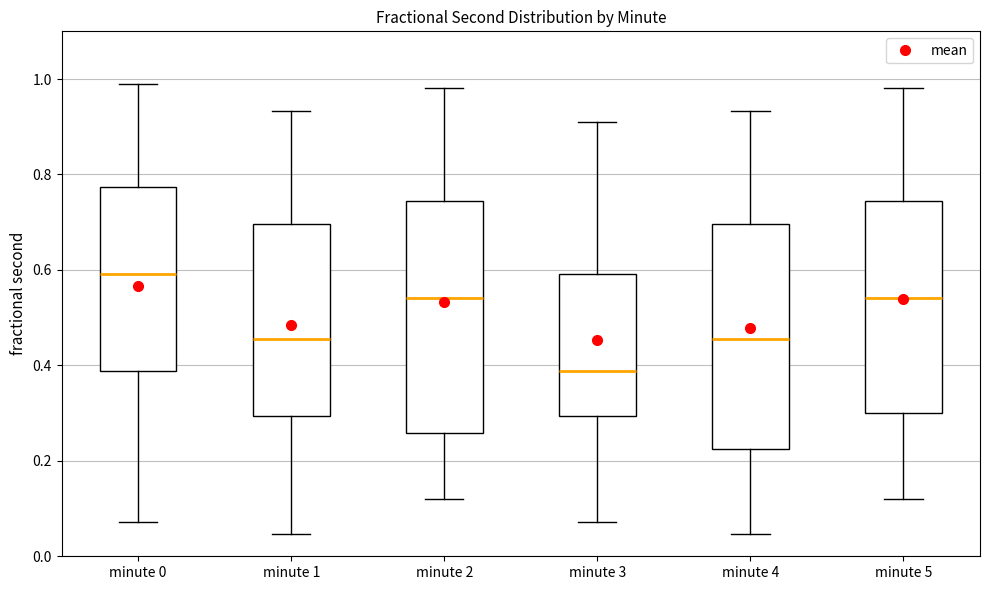

Reading left to right, read every box against the y-axis: the position of its median line, the range the box covers, and the ends of its whiskers. The values are not printed on the chart, so give them approximately, as read against the axis.

minute 0: median 0.60, box 0.38 to 0.78, whiskers 0.08 to 0.98
minute 1: median 0.46, box 0.30 to 0.70, whiskers 0.04 to 0.94
minute 2: median 0.54, box 0.26 to 0.74, whiskers 0.12 to 0.98
minute 3: median 0.38, box 0.30 to 0.60, whiskers 0.08 to 0.90
minute 4: median 0.46, box 0.22 to 0.70, whiskers 0.04 to 0.94
minute 5: median 0.54, box 0.30 to 0.74, whiskers 0.12 to 0.98